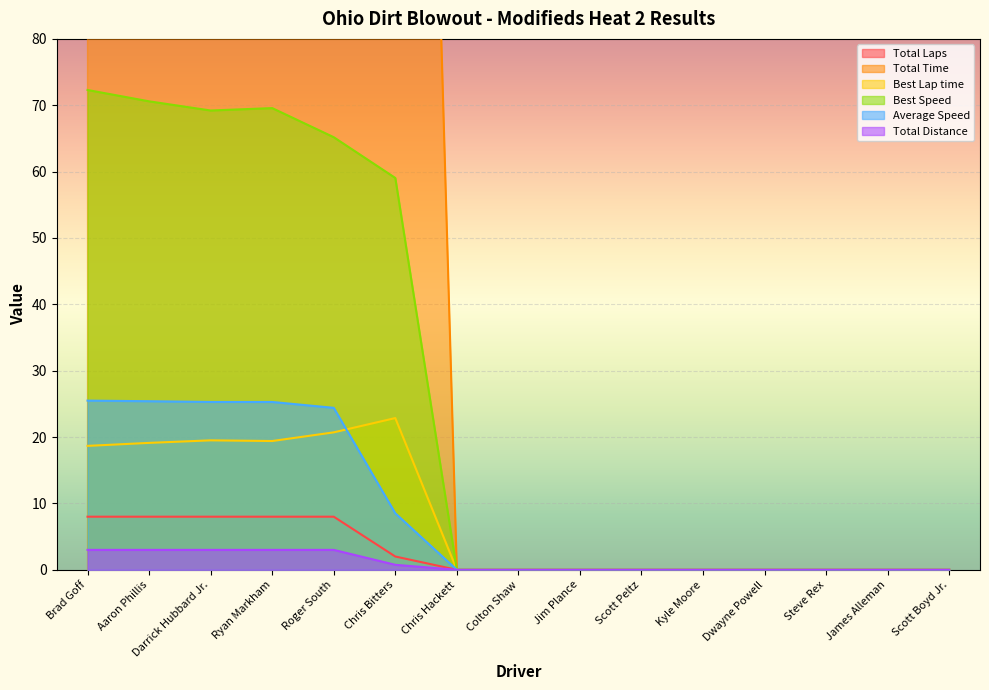

How many positive values does the Best Speed series have?

6